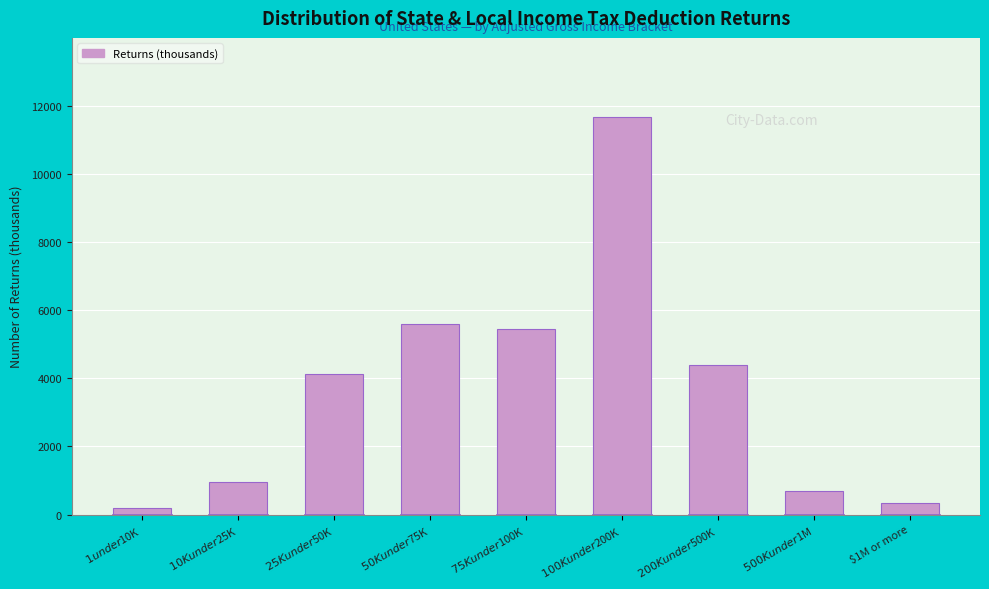

Reading right to left, extract all data points from this chart.

347.4	700.2	4381.6	11660.1	5435.3	5590.0	4125.2	942.7	204.5